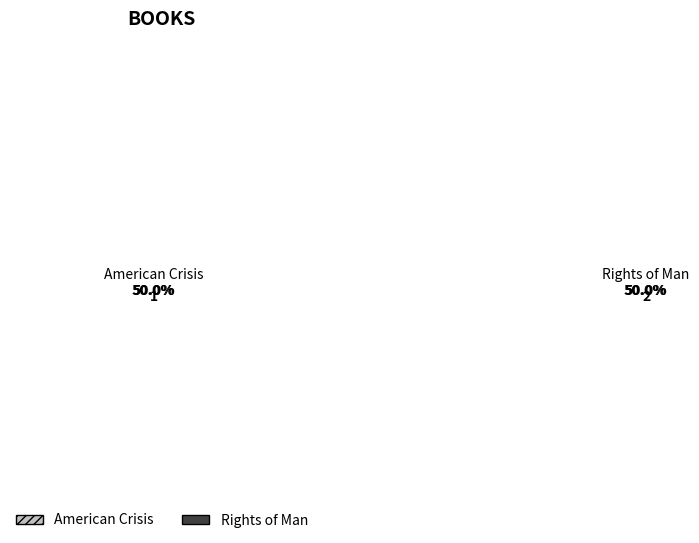

What portion of the pie excludes 2?

50.0%